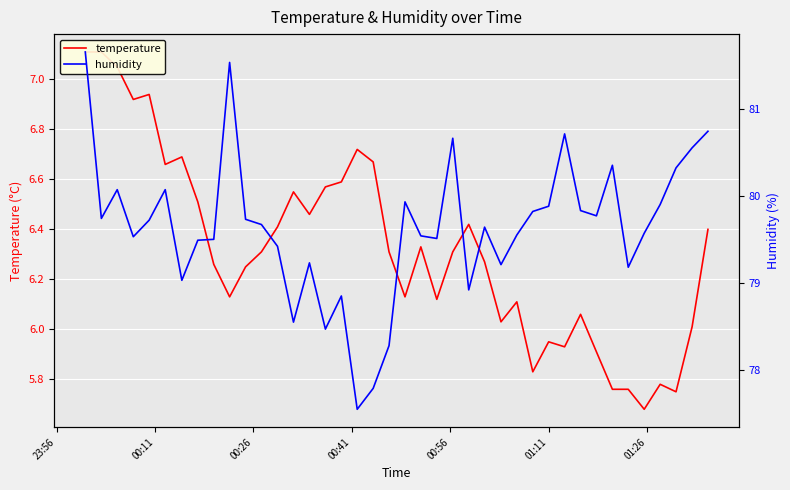

Reading left to right, list all the values displayed in this chart.

temperature: 7.1	7.1	7.0	6.9	6.9	6.7	6.7	6.5	6.3	6.1	6.2	6.3	6.4	6.5	6.5	6.6	6.6	6.7	6.7	6.3	6.1	6.3	6.1	6.3	6.4	6.3	6.0	6.1	5.8	6.0	5.9	6.1	5.9	5.8	5.8	5.7	5.8	5.8	6.0	6.4
humidity: 81.7	79.7	80.1	79.5	79.7	80.1	79.0	79.5	79.5	81.5	79.7	79.7	79.4	78.5	79.2	78.5	78.8	77.5	77.8	78.3	79.9	79.5	79.5	80.7	78.9	79.6	79.2	79.5	79.8	79.9	80.7	79.8	79.8	80.3	79.2	79.6	79.9	80.3	80.5	80.7